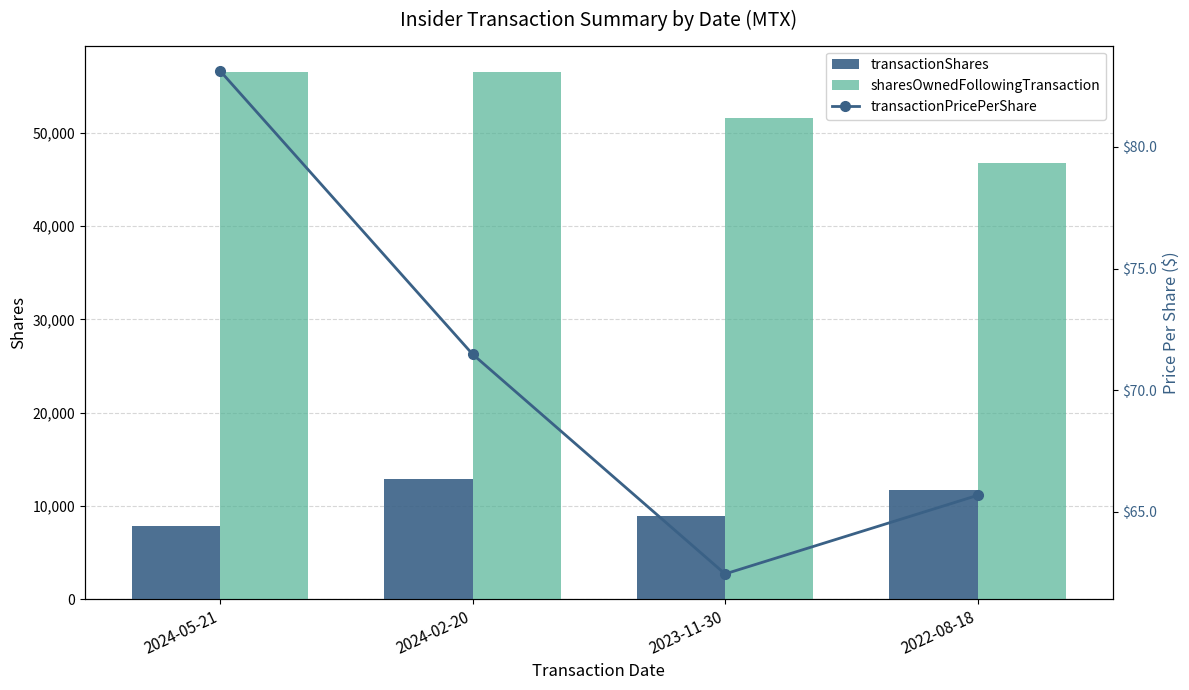

What is the label of the 2nd bar from the right?

2023-11-30